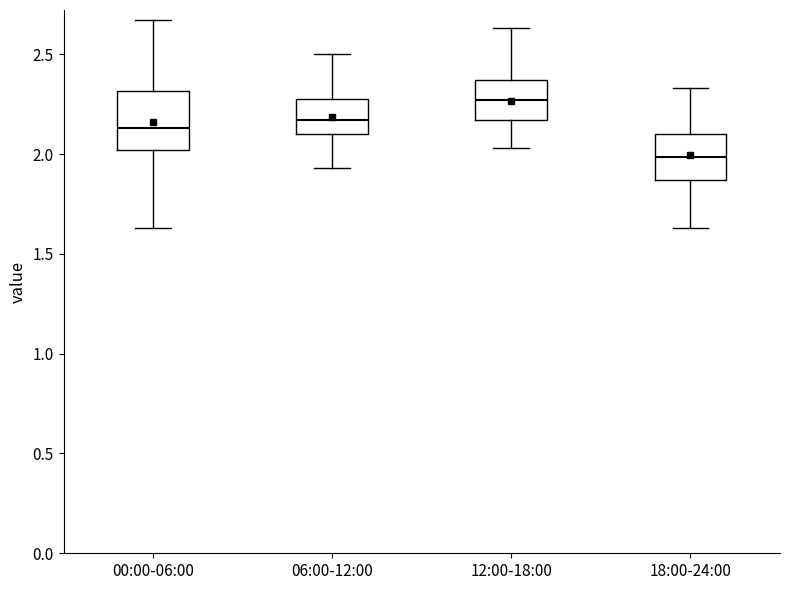

Which box's median line is the lowest?

18:00-24:00